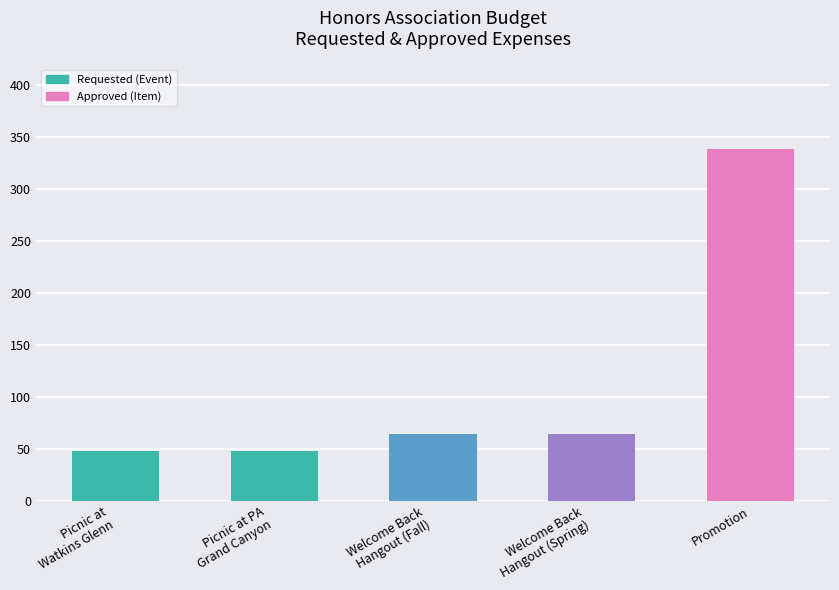

What is the maximum value shown in the chart?

338.0